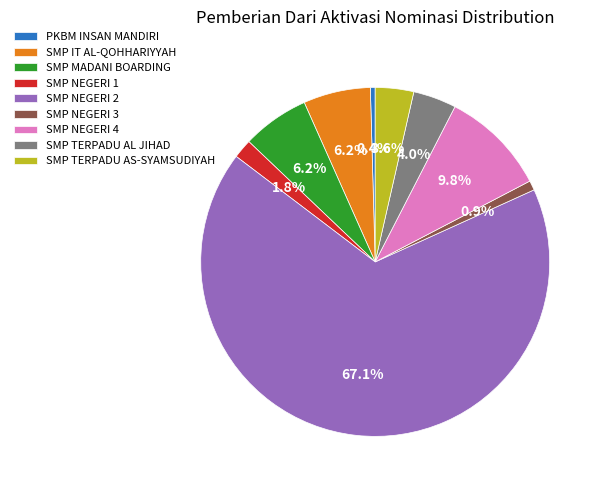

Between PKBM INSAN MANDIRI and SMP NEGERI 1, which is larger?

SMP NEGERI 1